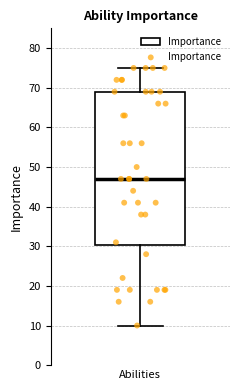

Where does the median line of the box for Abilities sit on the y-axis? The values are not printed on the chart, so give them approximately, as read against the axis.

47